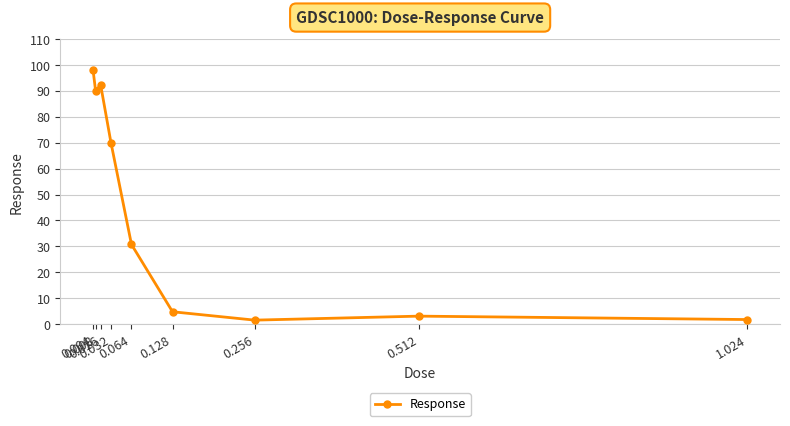

What is the approximate value at 0.016?

92.3